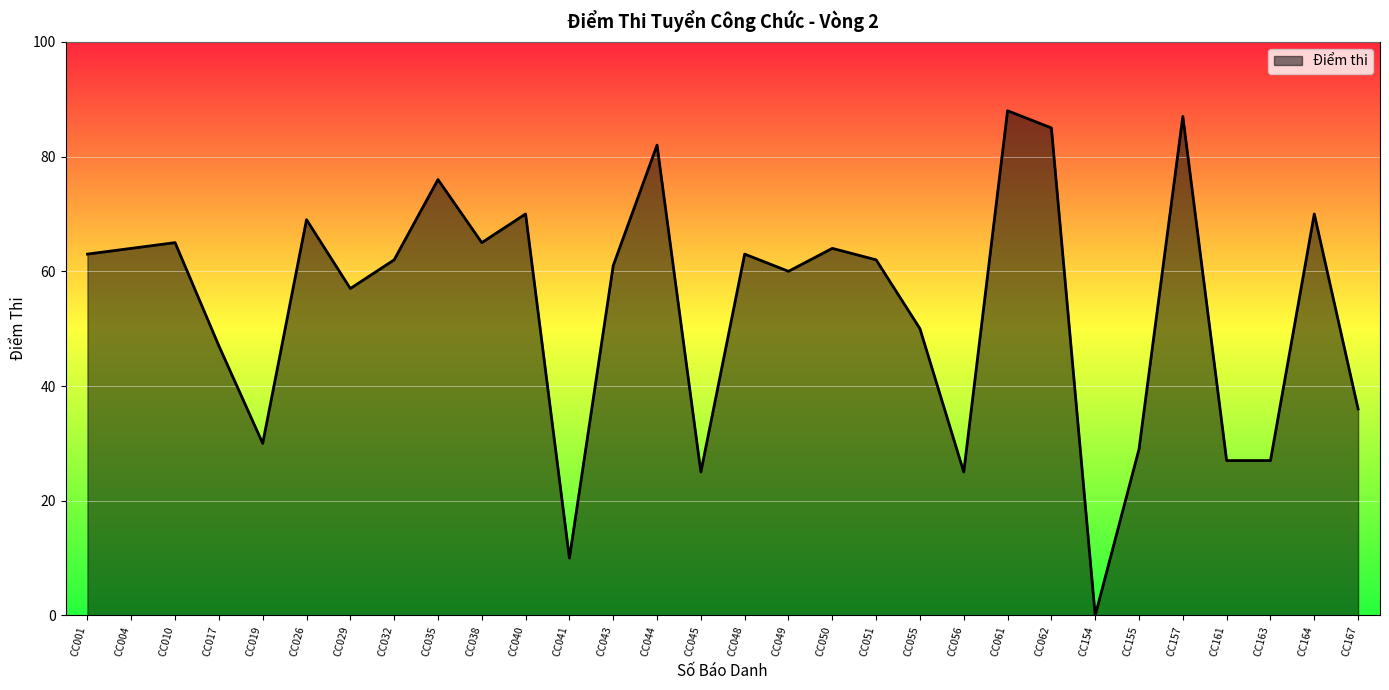

Which category has the lowest value across all series?

CC154